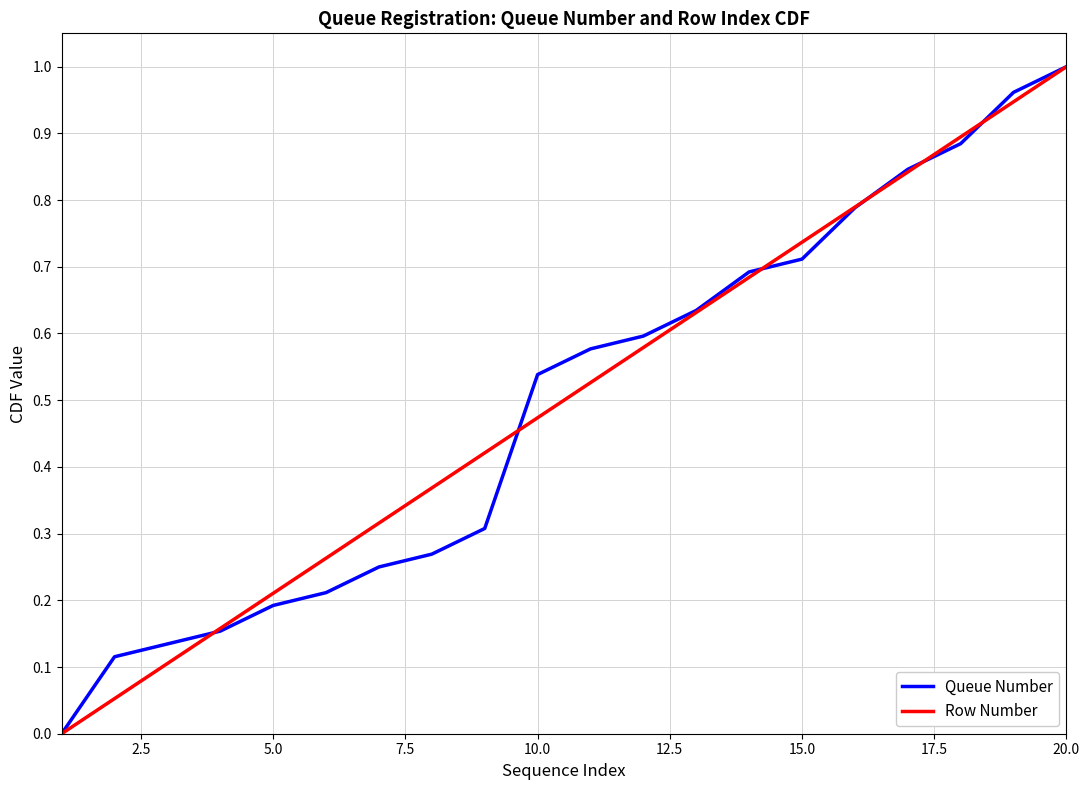

At which category is the sum across all series the highest?

20.0